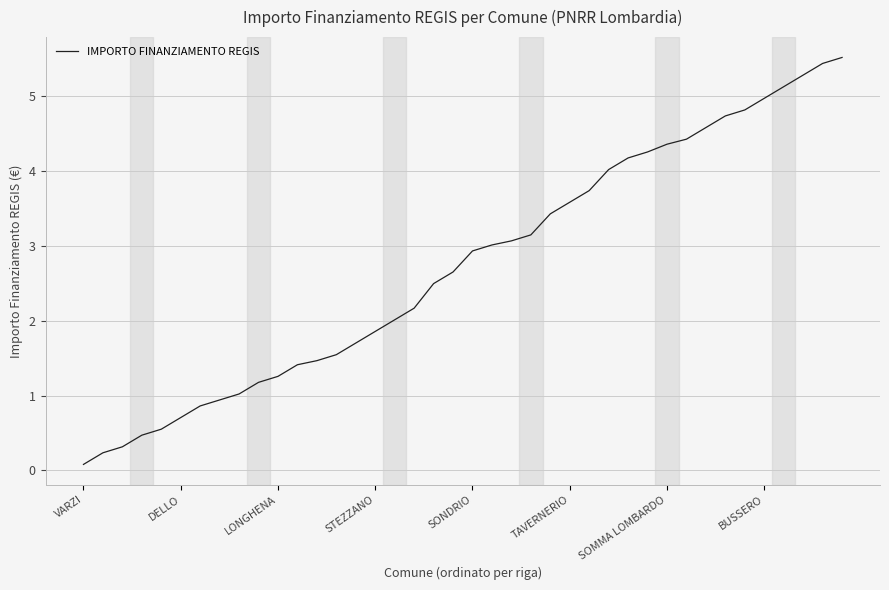

What is the maximum value shown in the chart?

5.5